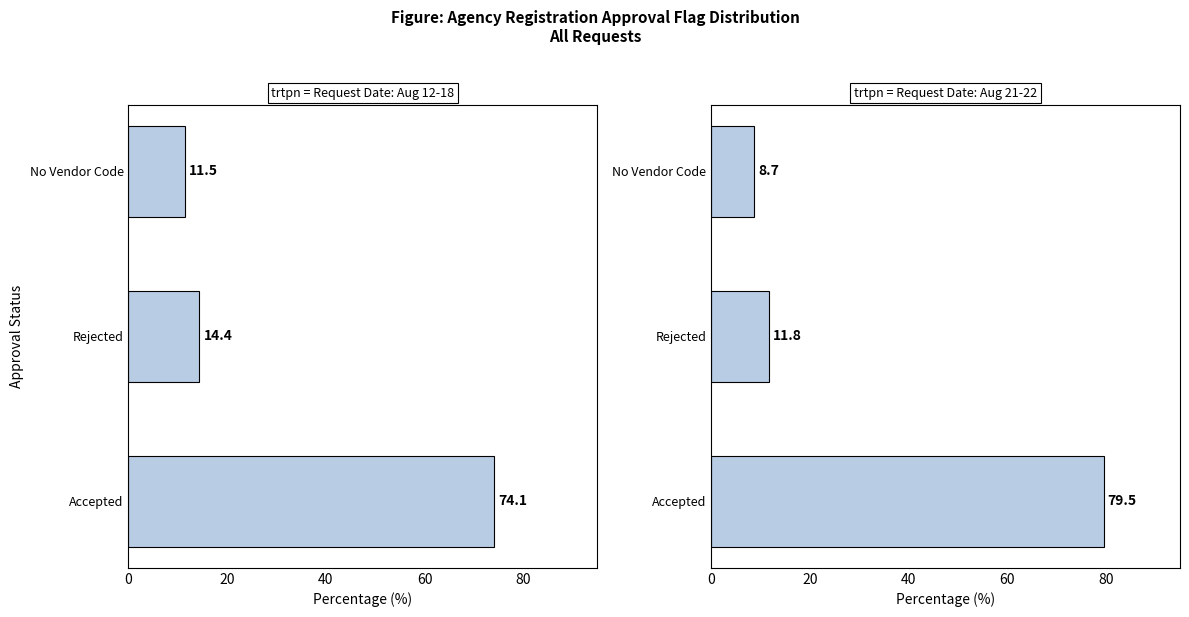

At how many categories does at least one series exceed 33?

1